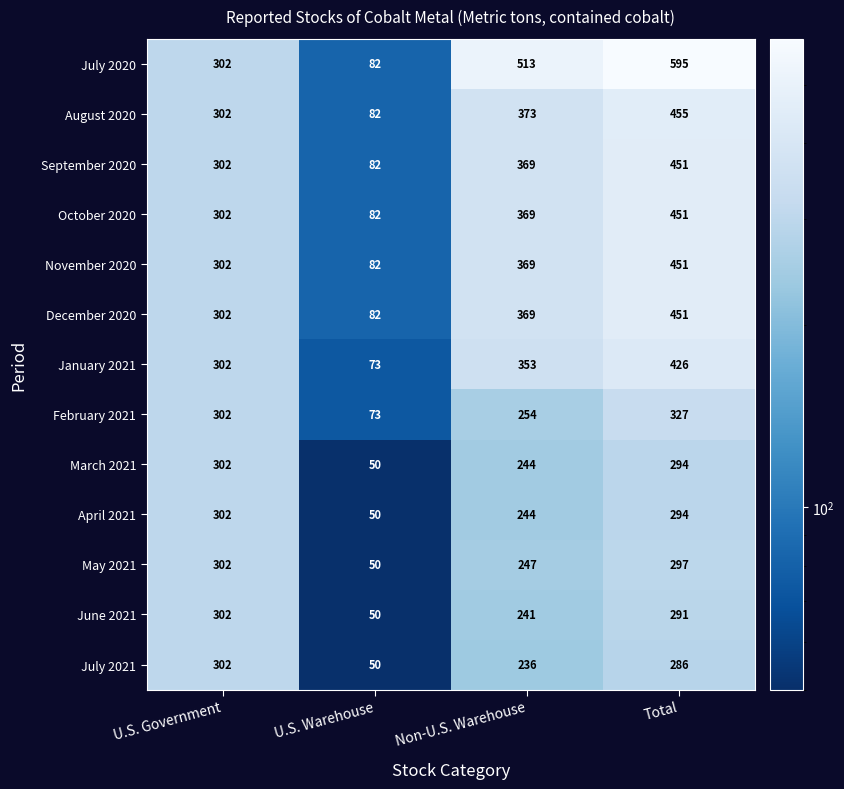

At which label does May 2021 reach its minimum?

U.S. Warehouse